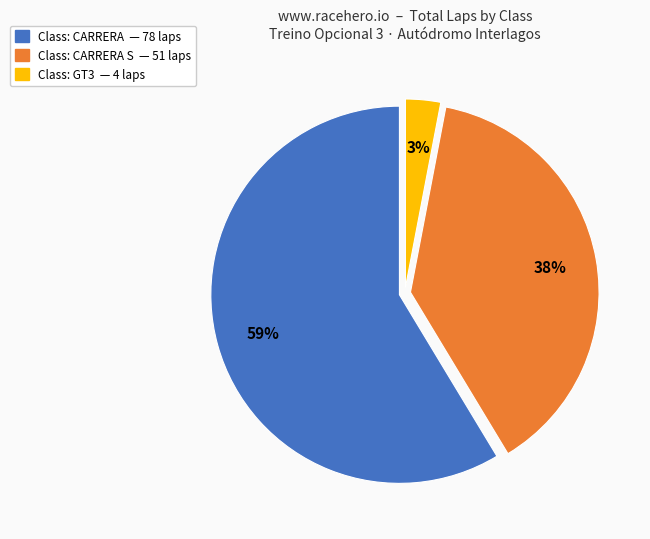

How many segments does this pie chart have?

3